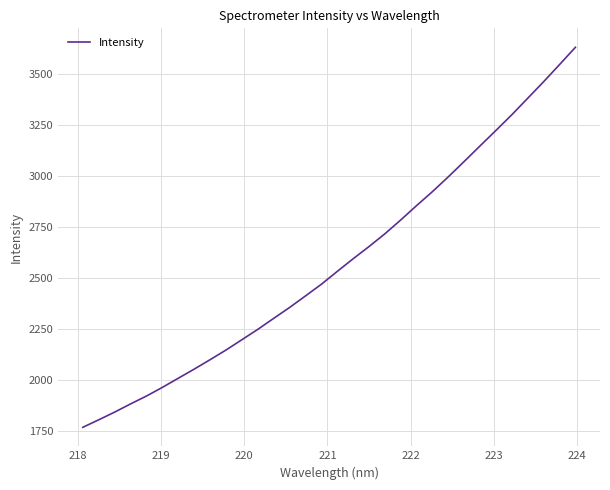

What is the smallest value displayed?

1767.3